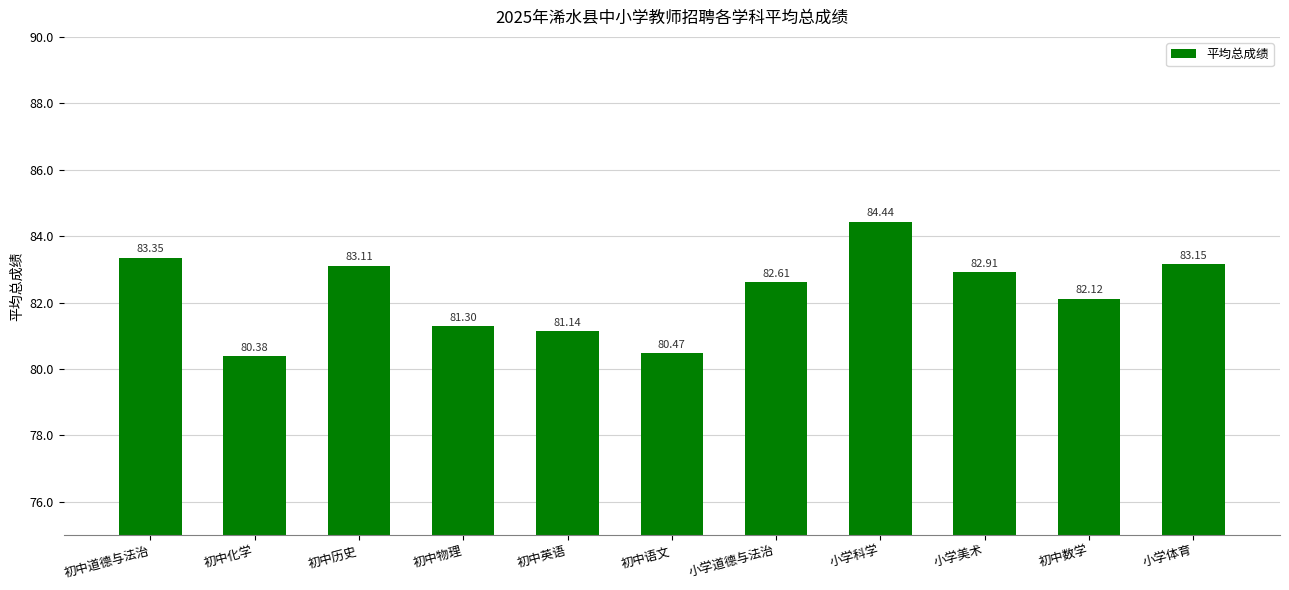

Approximately how many times larger is the value at 小学科学 compared to 初中英语?

1.0